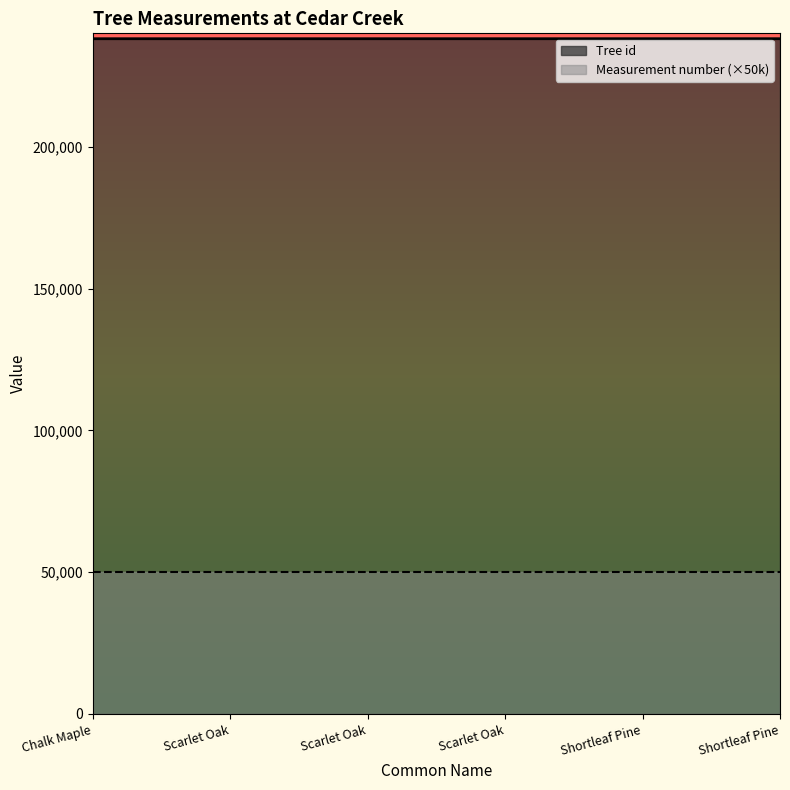

What is the average value?

238098